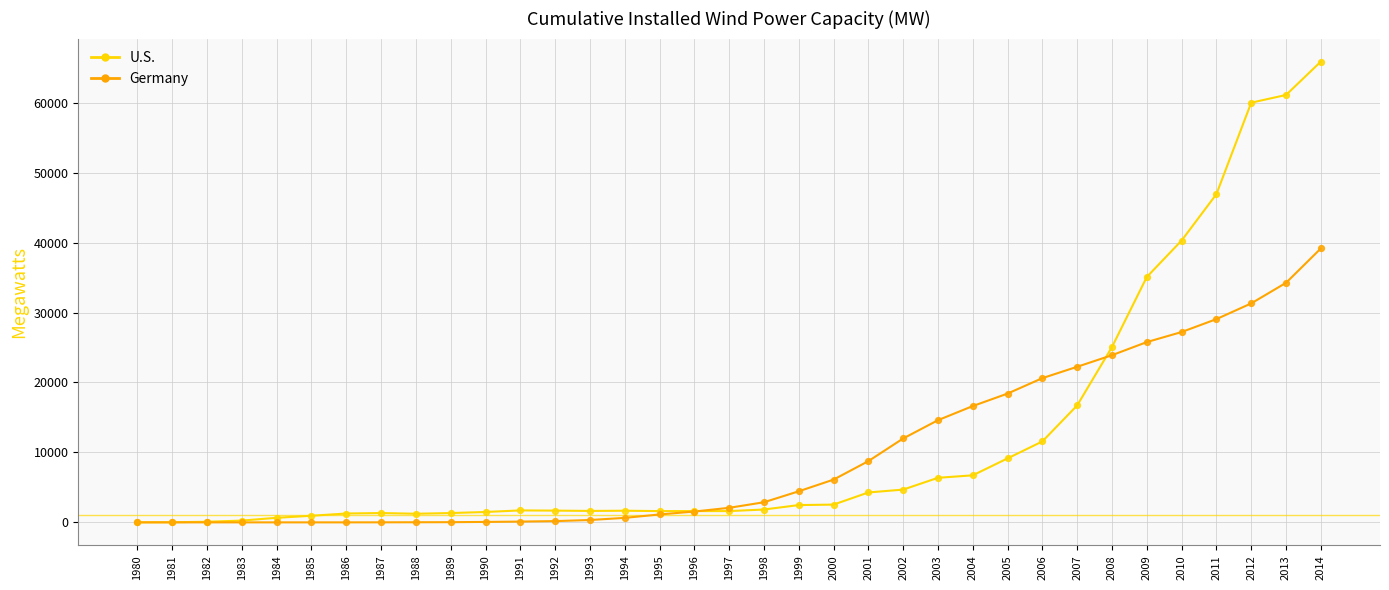

What is the difference between the highest and lowest values at 2005?

9266.0